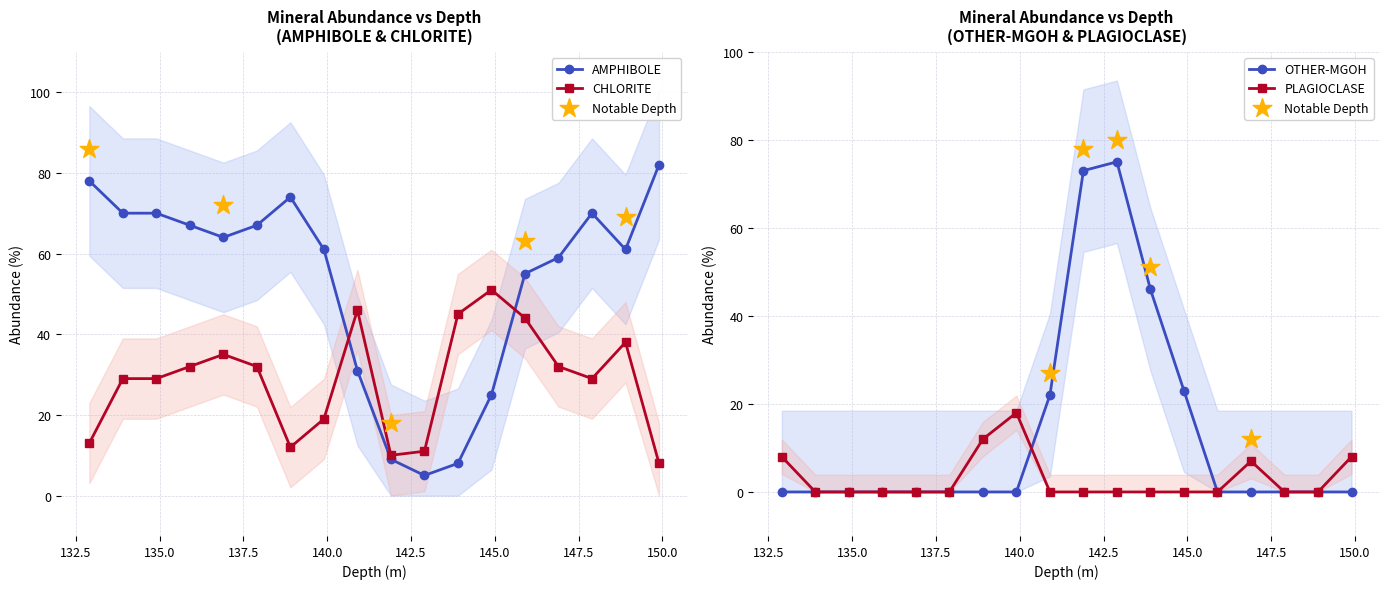

What are all the series names shown in the legend?

AMPHIBOLE, CHLORITE, OTHER-MGOH, PLAGIOCLASE